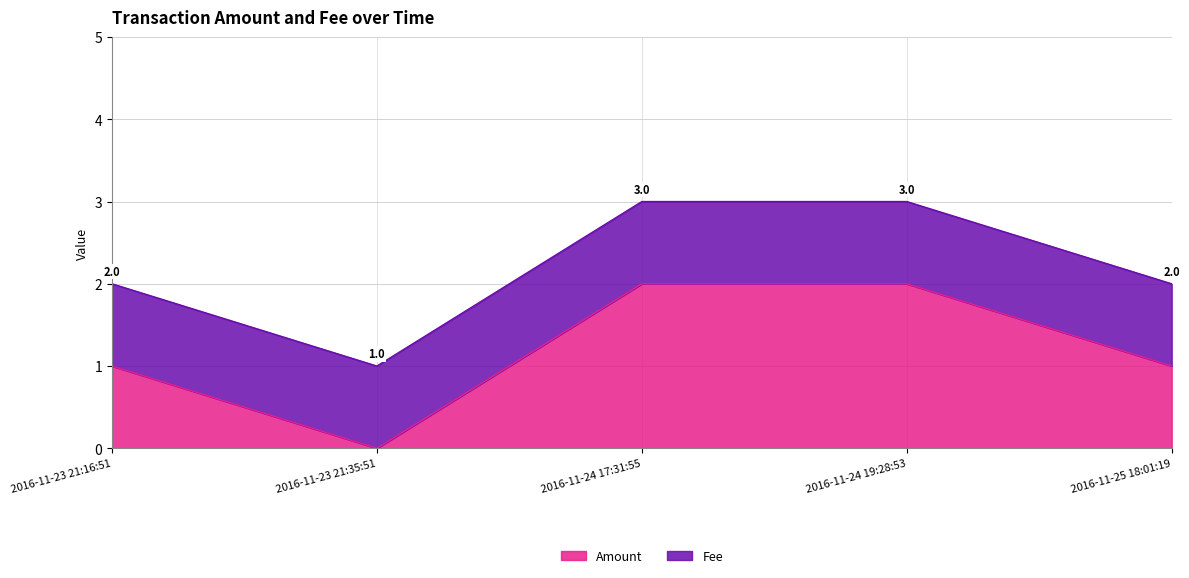

Reading left to right, transcribe all the data shown in this chart.

2016-11-23 21:16:51=1	2016-11-23 21:35:51=0	2016-11-24 17:31:55=2	2016-11-24 19:28:53=2	2016-11-25 18:01:19=1